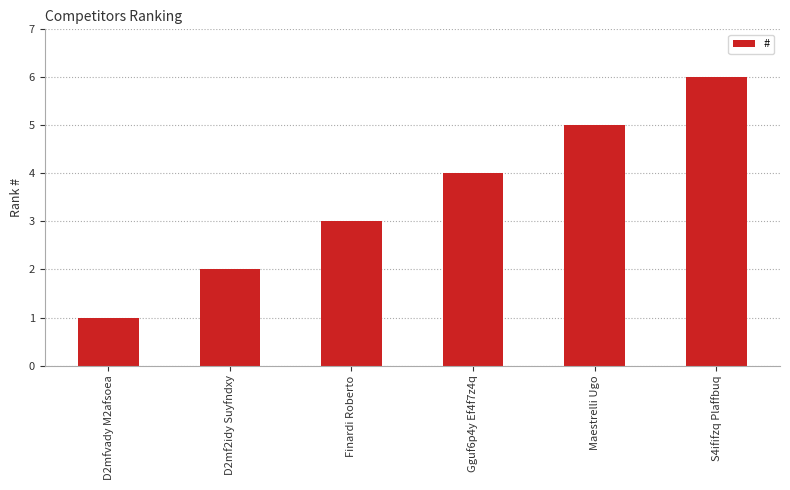

What is the approximate value at Finardi Roberto?

3